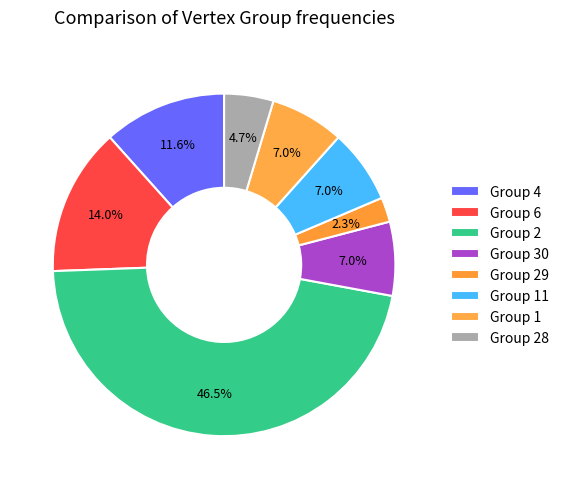

How many segments does this pie chart have?

8